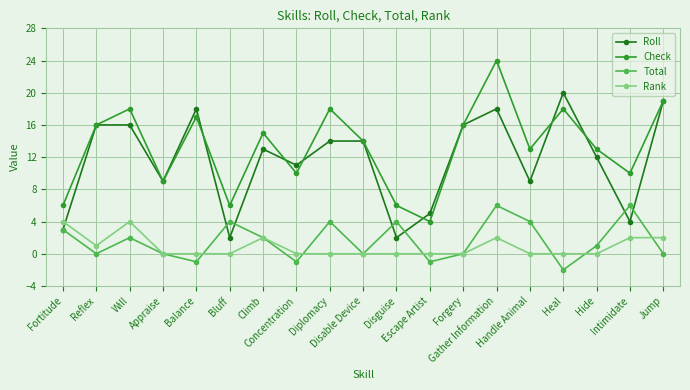

Is this an area chart (filled region under the line)?

No